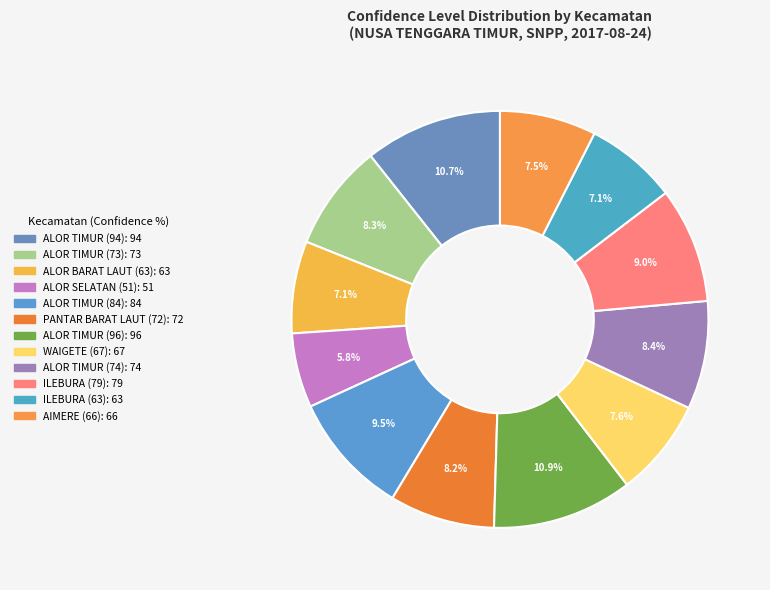

What is the total percentage of ALOR SELATAN (51) and AIMERE (66)?

13.3%